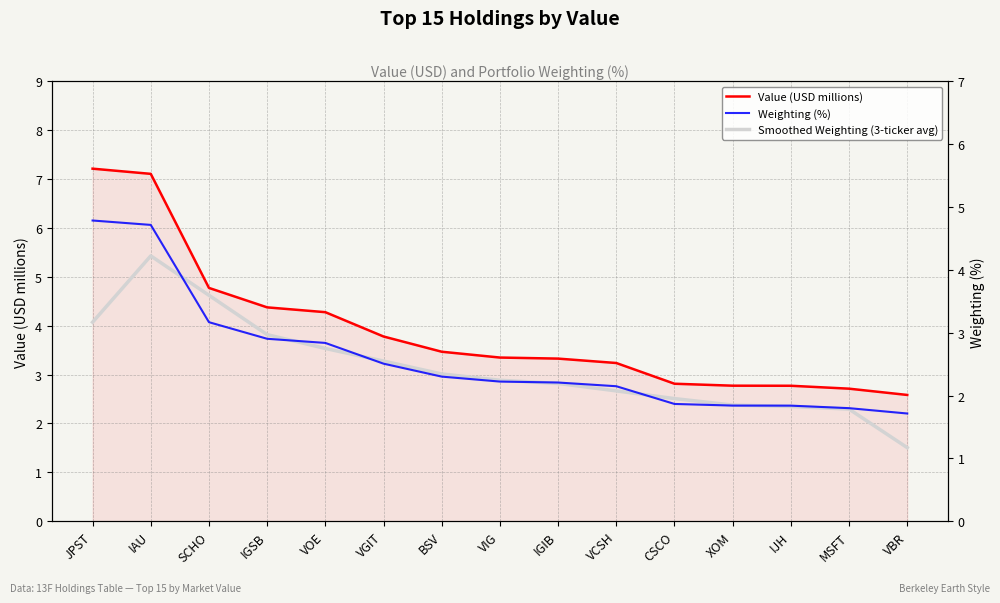

What is the greatest value displayed?

7.2